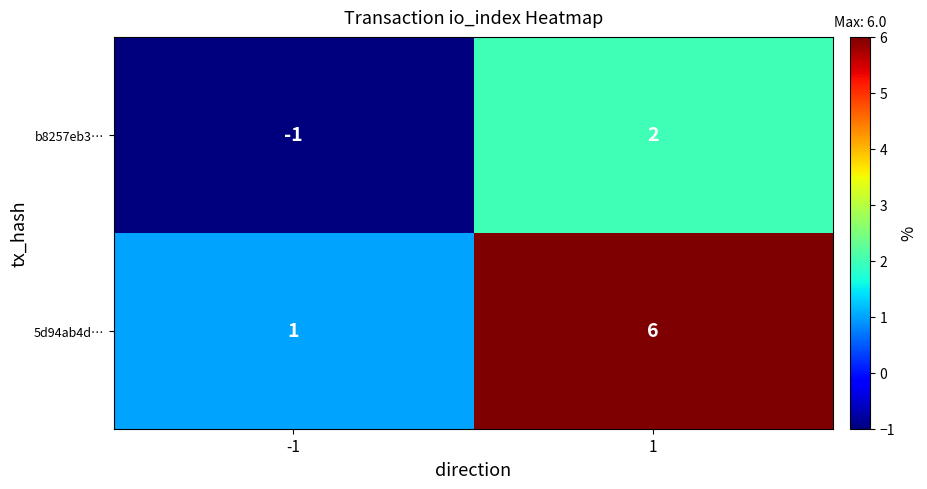

What is the sum of all 5d94ab4d… values?

7